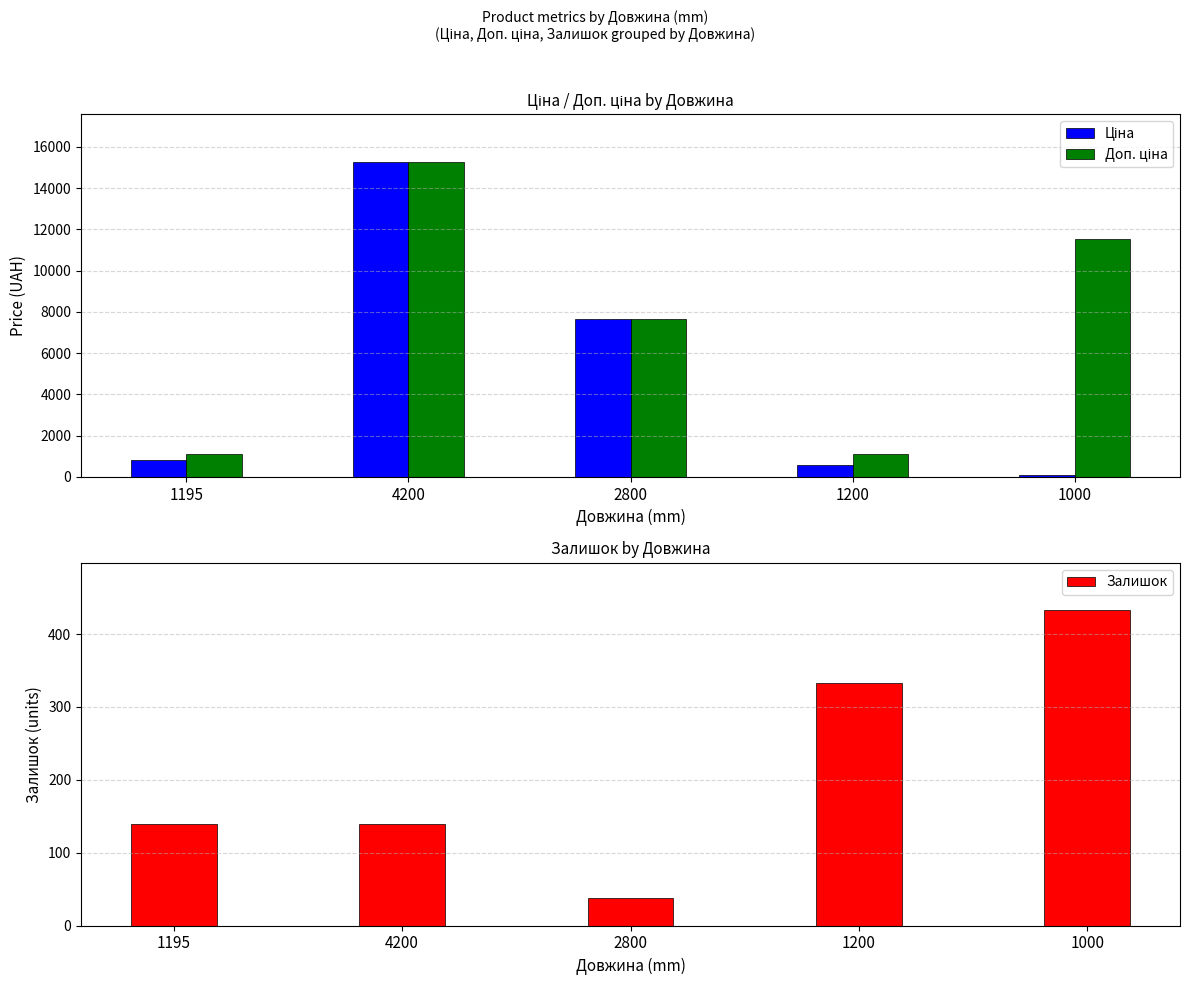

Count the number of categories in the chart.

5